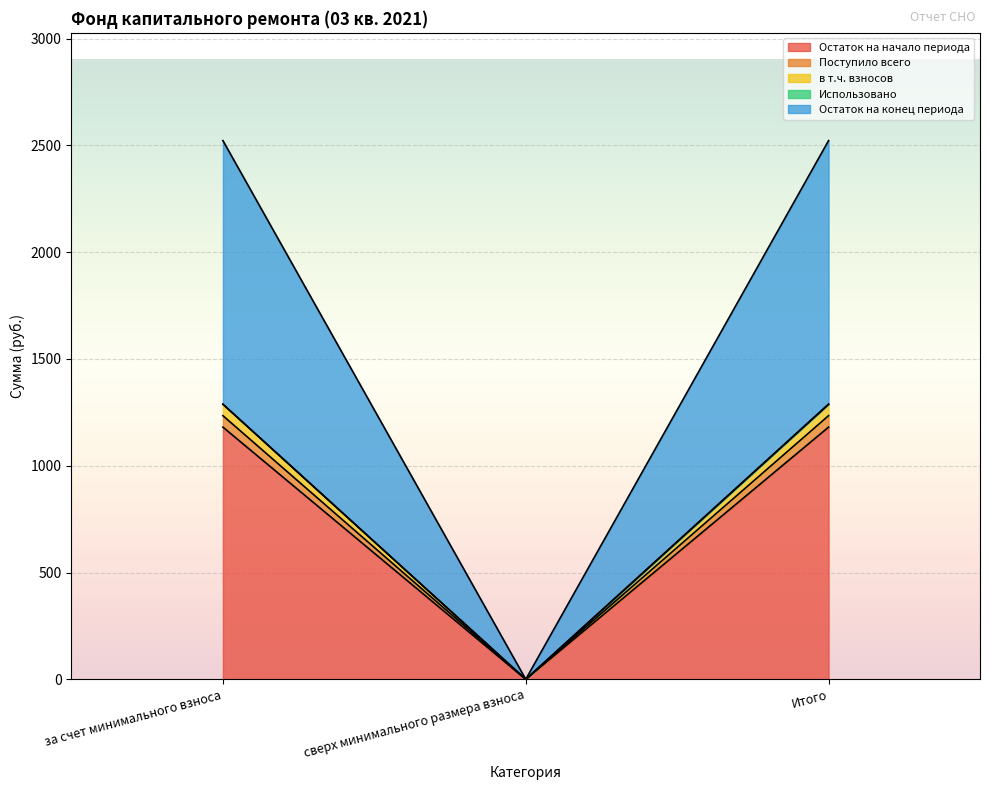

How many values in Остаток на начало периода are above zero?

2